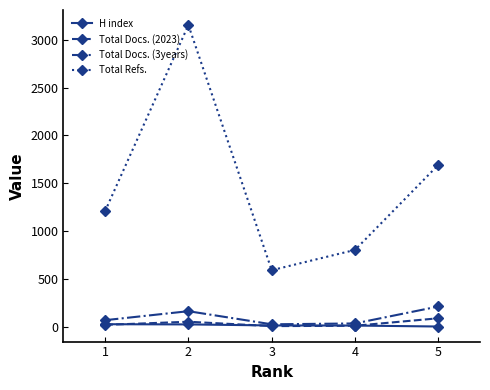

What is the value of the Total Docs. (3years) point at the 2nd from the left?

164